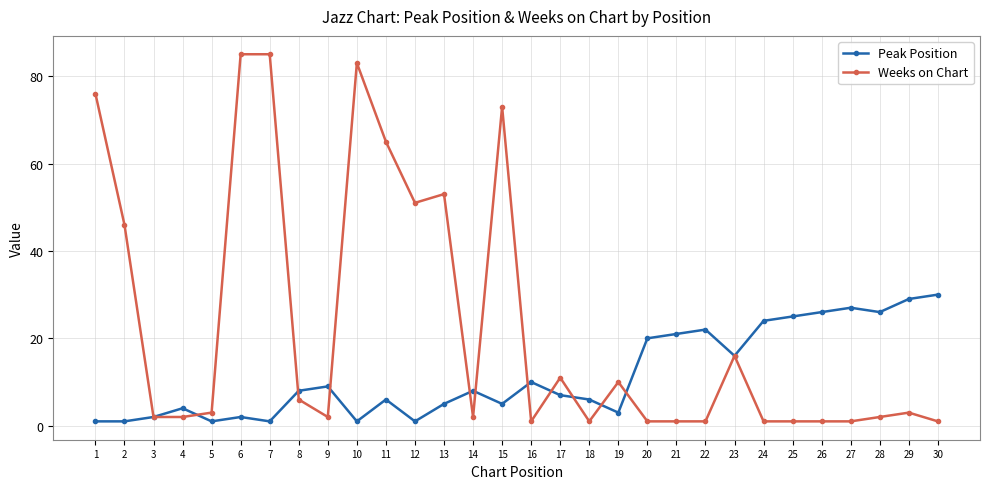

At which category does Peak Position reach its first local peak?

4